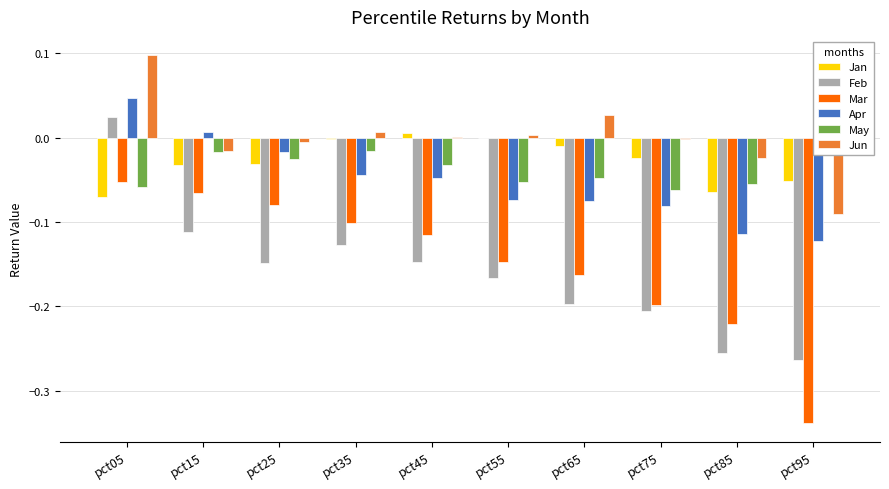

Reading left to right, transcribe all the data shown in this chart.

Jan: pct05=-0.1	pct15=-0.0	pct25=-0.0	pct35=-0.0	pct45=0.0	pct55=-0.0	pct65=-0.0	pct75=-0.0	pct85=-0.1	pct95=-0.1
Feb: pct05=0.0	pct15=-0.1	pct25=-0.1	pct35=-0.1	pct45=-0.1	pct55=-0.2	pct65=-0.2	pct75=-0.2	pct85=-0.3	pct95=-0.3
Mar: pct05=-0.1	pct15=-0.1	pct25=-0.1	pct35=-0.1	pct45=-0.1	pct55=-0.1	pct65=-0.2	pct75=-0.2	pct85=-0.2	pct95=-0.3
Apr: pct05=0.0	pct15=0.0	pct25=-0.0	pct35=-0.0	pct45=-0.0	pct55=-0.1	pct65=-0.1	pct75=-0.1	pct85=-0.1	pct95=-0.1
May: pct05=-0.1	pct15=-0.0	pct25=-0.0	pct35=-0.0	pct45=-0.0	pct55=-0.1	pct65=-0.0	pct75=-0.1	pct85=-0.1	pct95=0.1
Jun: pct05=0.1	pct15=-0.0	pct25=-0.0	pct35=0.0	pct45=0.0	pct55=0.0	pct65=0.0	pct75=-0.0	pct85=-0.0	pct95=-0.1